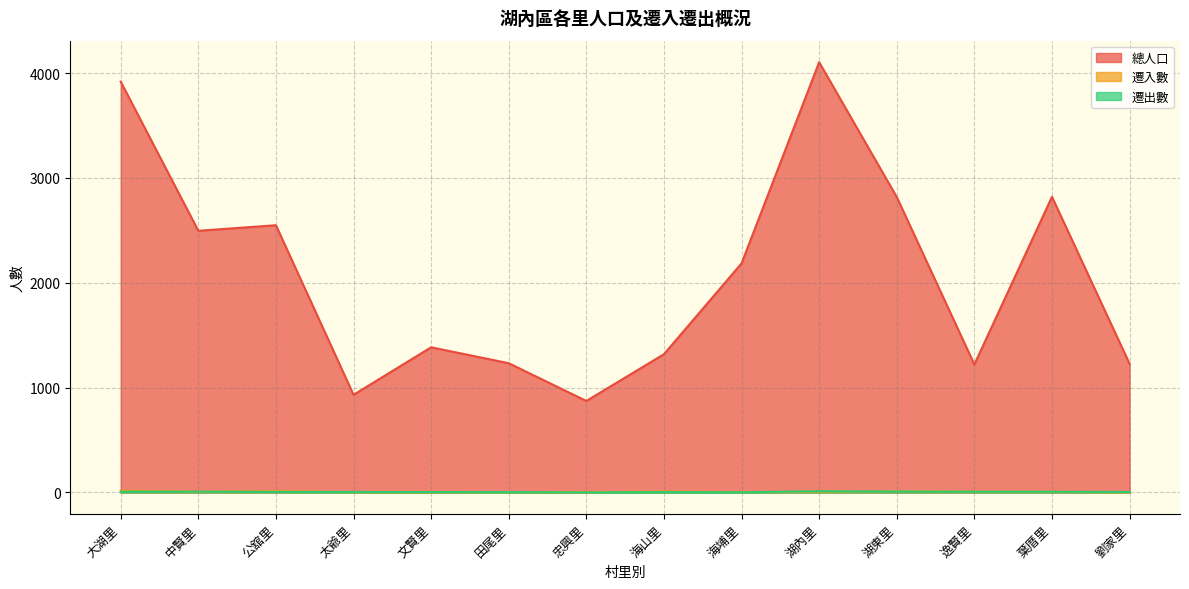

Which series has the largest range (max minus min)?

總人口